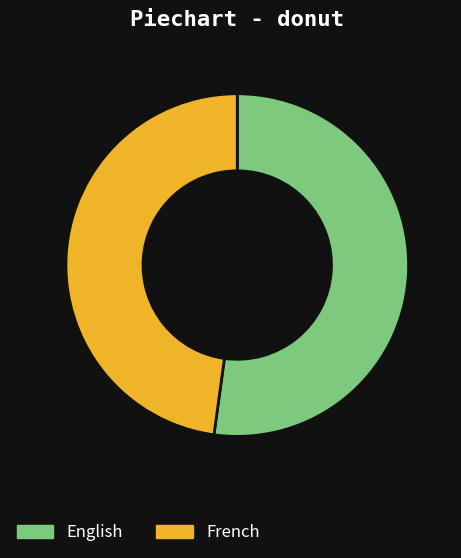

How many segments does this pie chart have?

2